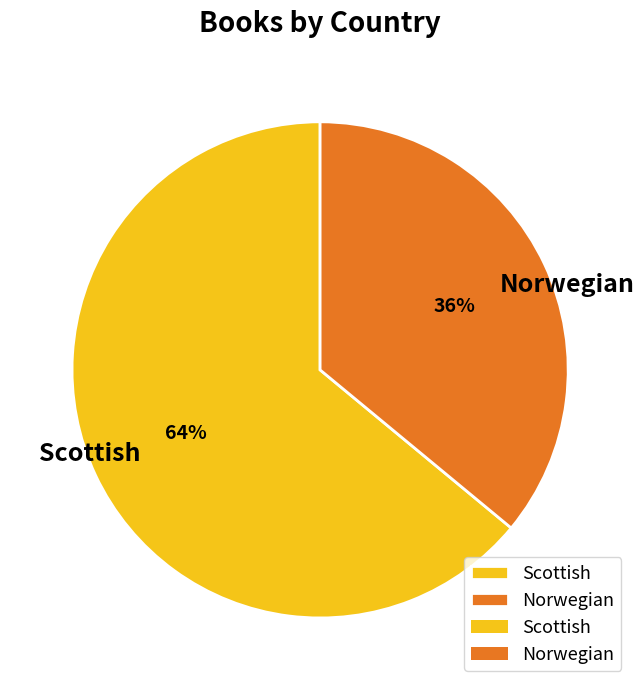

Approximately how many times larger is the value at Scottish compared to Norwegian?

1.8